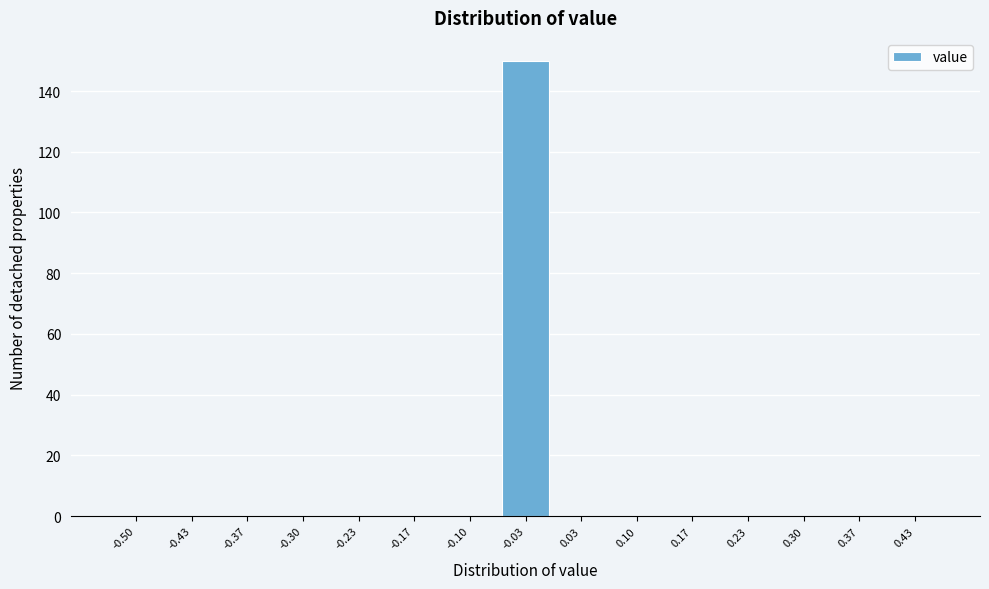

Reading left to right, what are all the values shown in this chart?

-0.50=0	-0.43=0	-0.37=0	-0.30=0	-0.23=0	-0.17=0	-0.10=0	-0.03=150	0.03=0	0.10=0	0.17=0	0.23=0	0.30=0	0.37=0	0.43=0